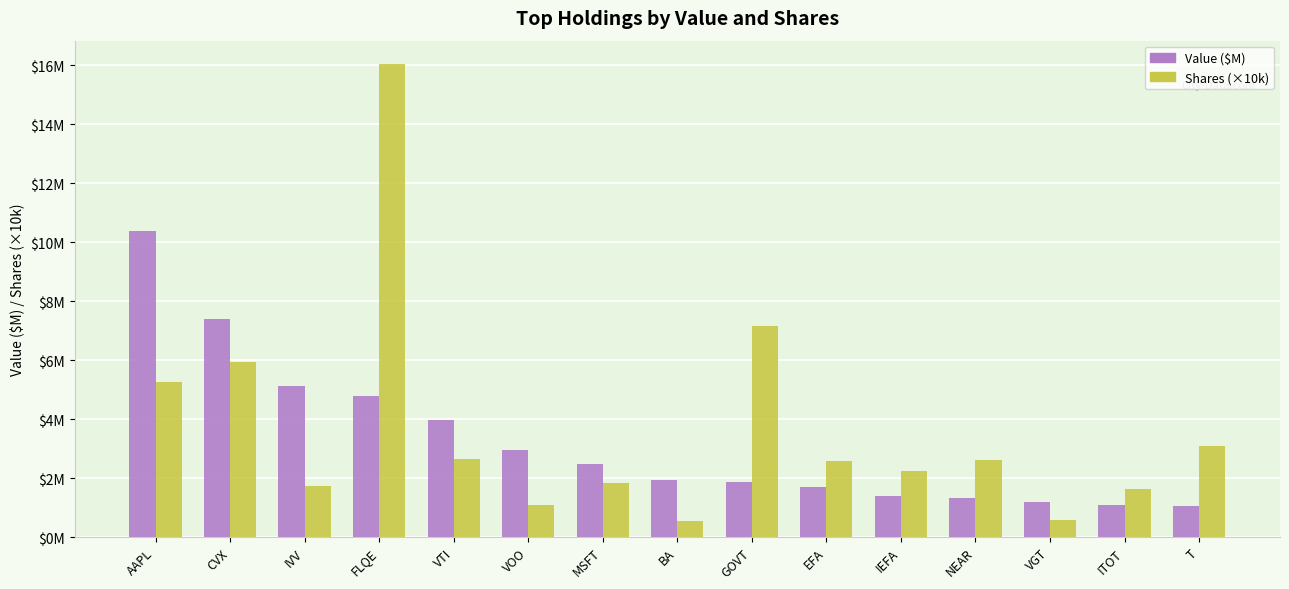

What is the difference between the maximum and minimum values in the Value ($M) series?

9.3